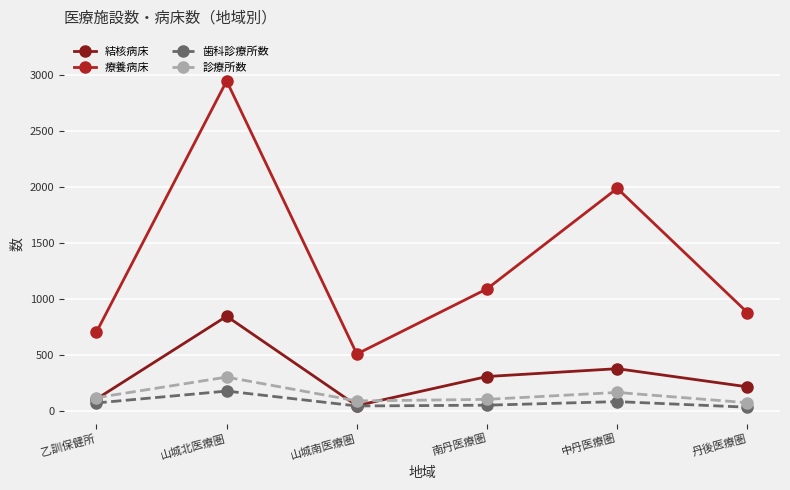

Which category has the highest value in the 結核病床 series?

山城北医療圏